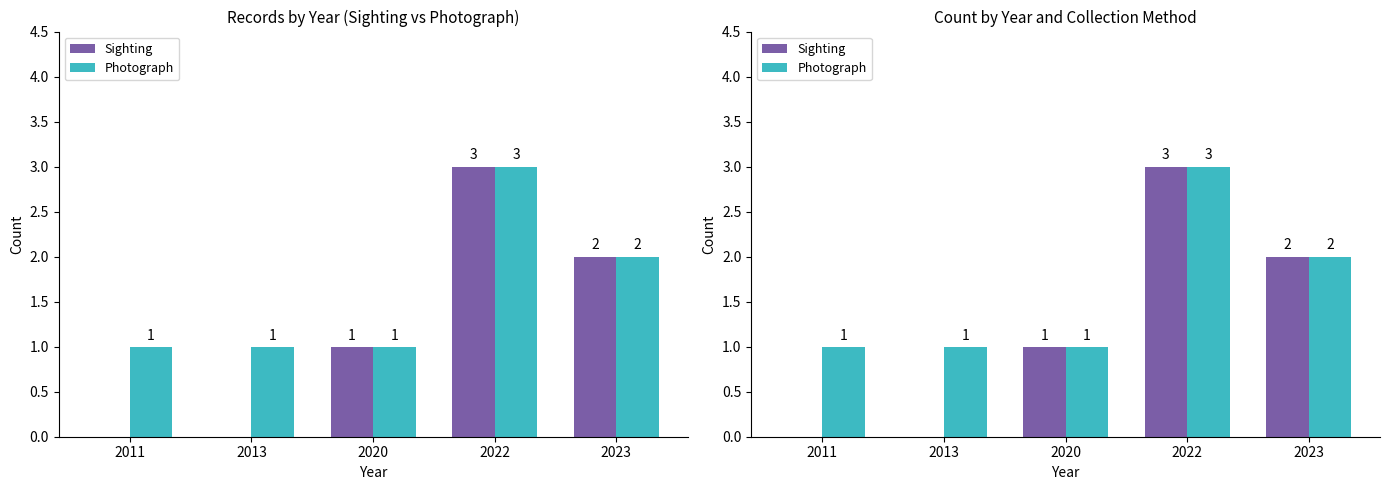

Reading left to right, extract all data points from this chart.

Sighting: 0	0	1	3	2
Photograph: 1	1	1	3	2